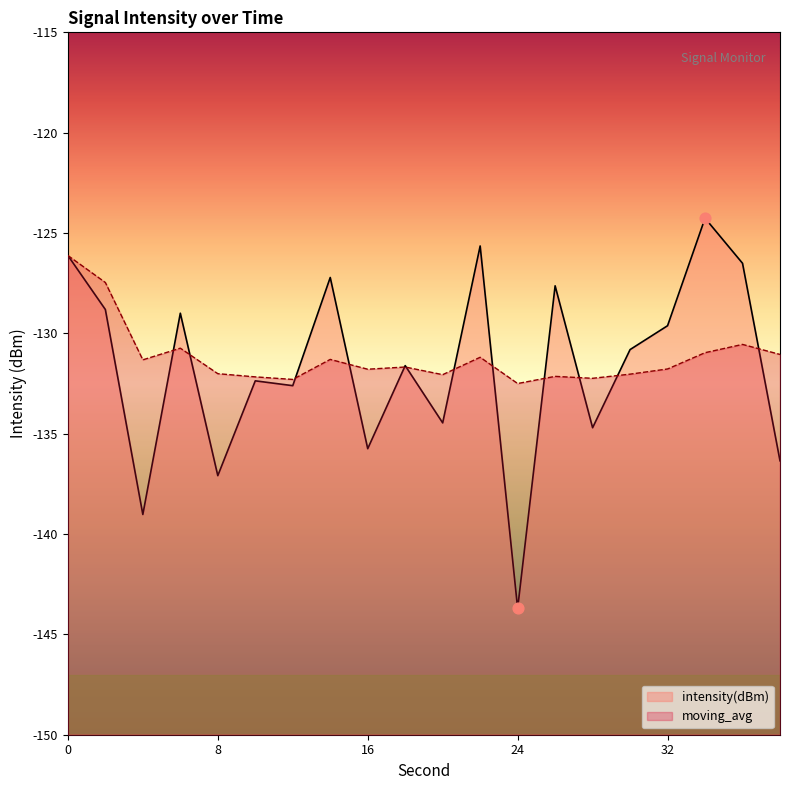

What is the total value across all series at 38?

-267.4